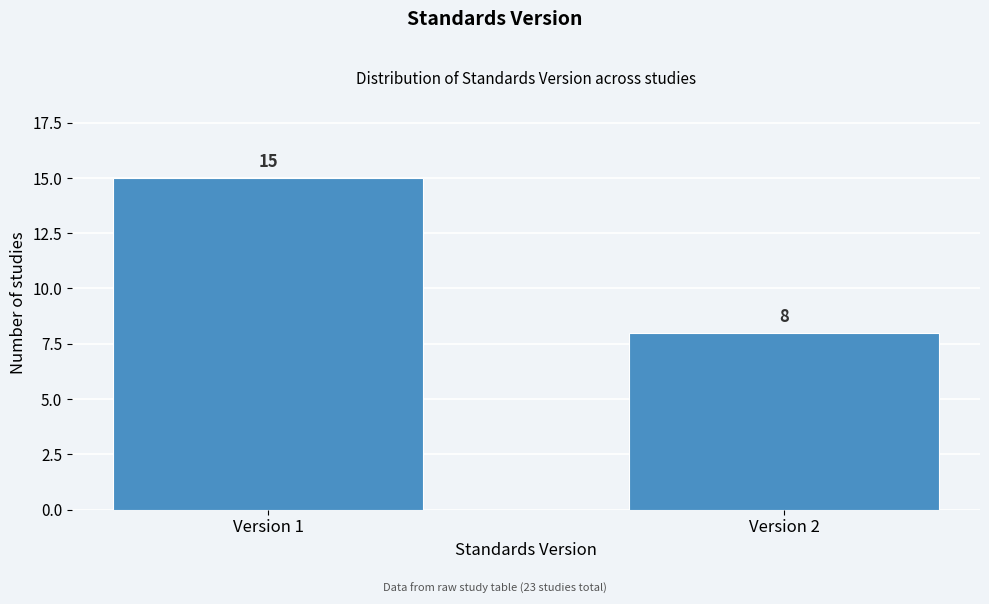

Reading right to left, transcribe all the data shown in this chart.

Version 2=8	Version 1=15